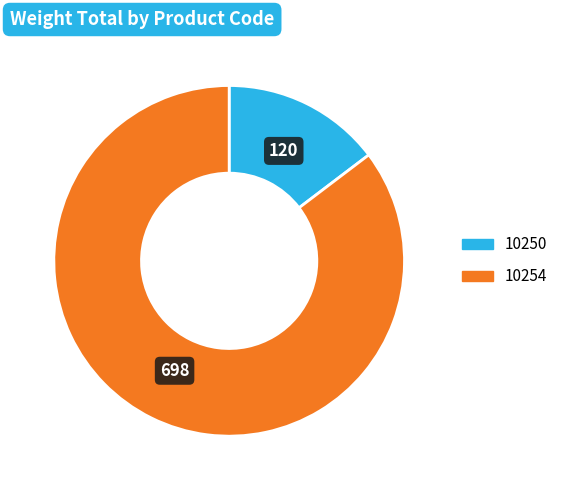

Do 10254 and 10250 together represent more than half of the pie?

Yes